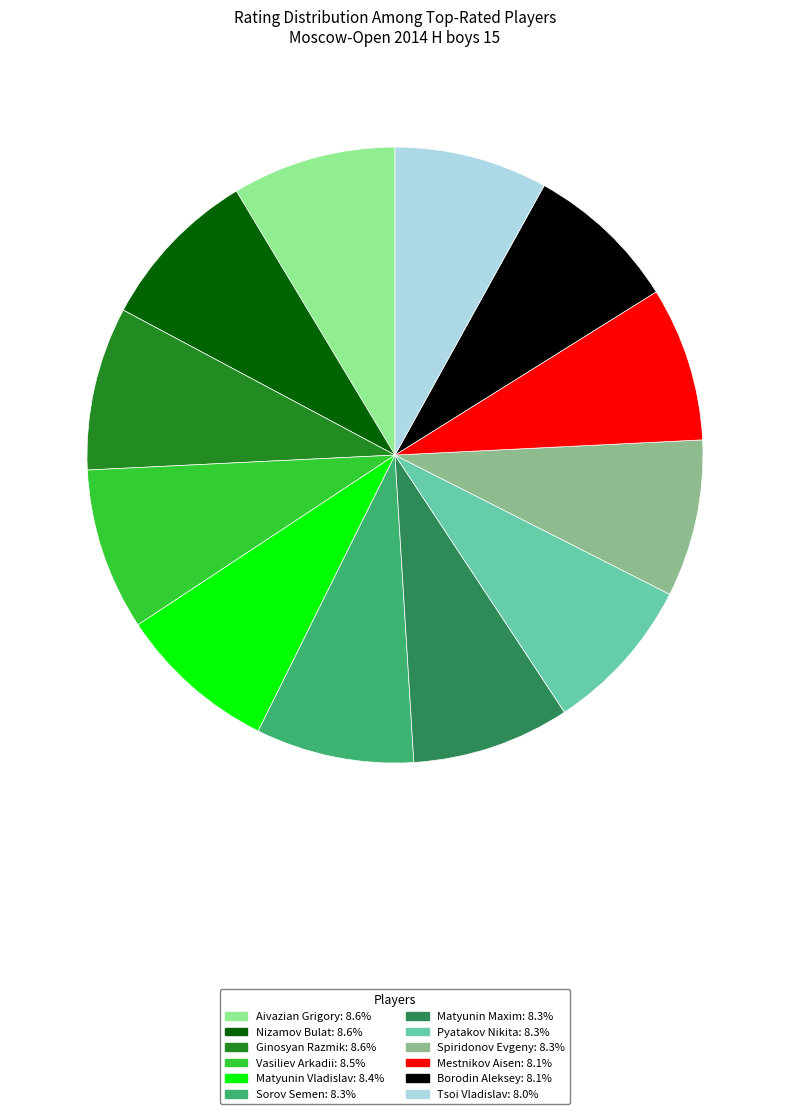

Between Tsoi Vladislav and Nizamov Bulat, which is larger?

Nizamov Bulat